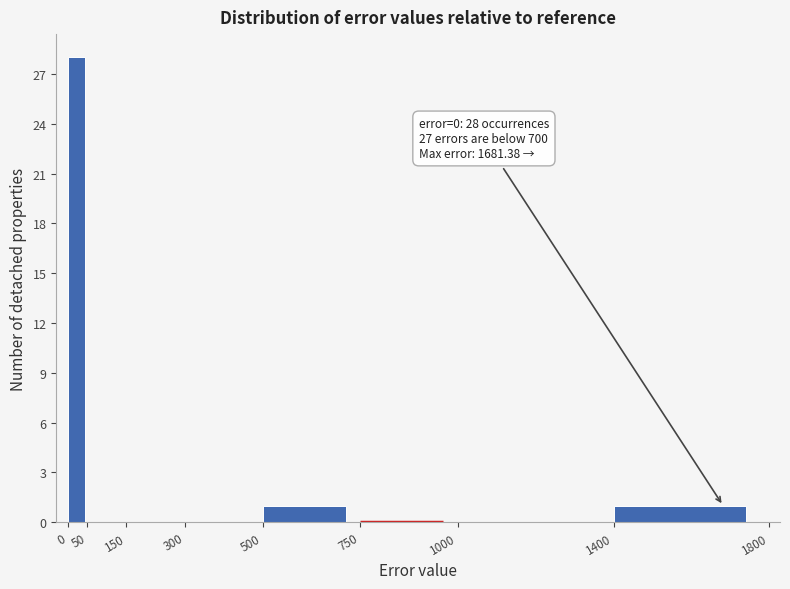

Over which range of the x-axis is the bar tallest?

0 to 50